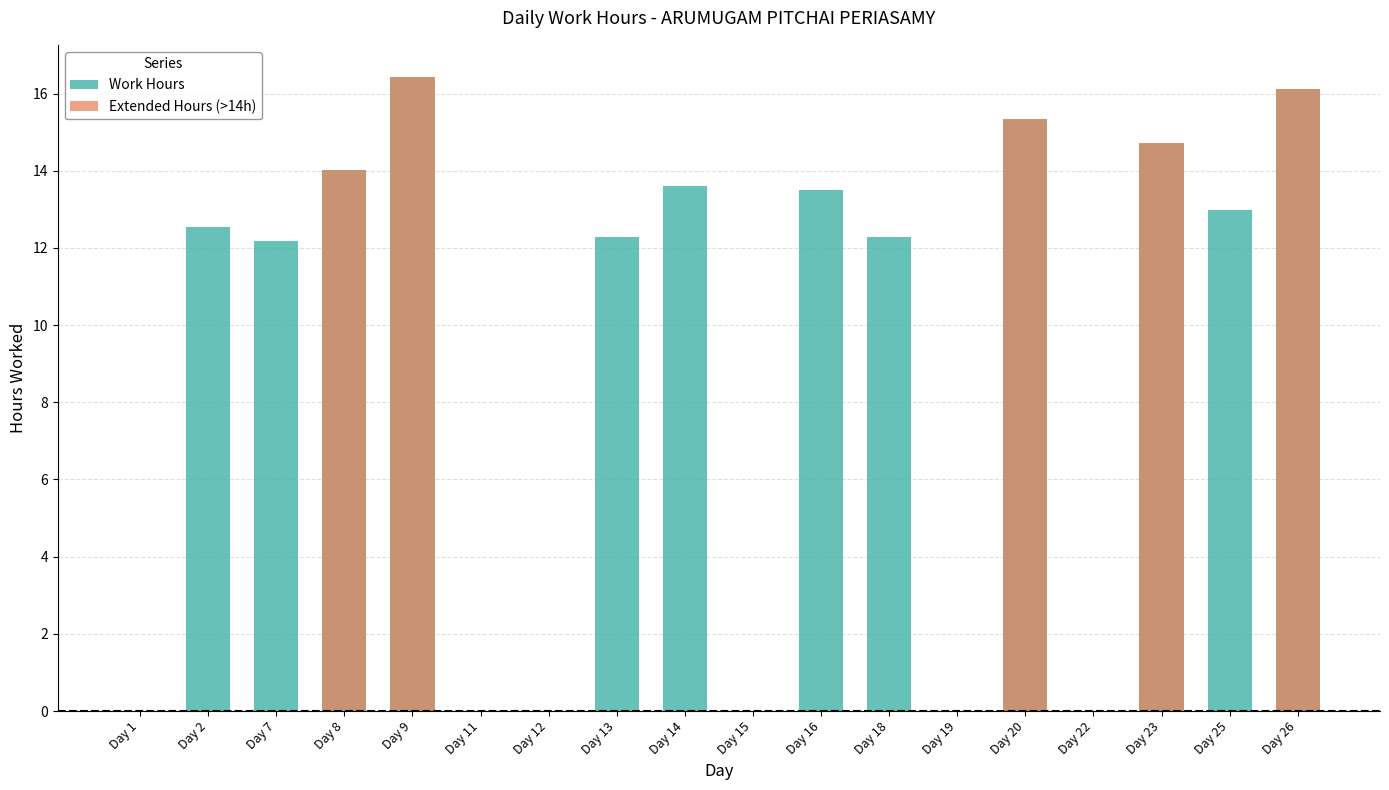

What is the difference between the Work Hours values at Day 11 and Day 23?

14.7